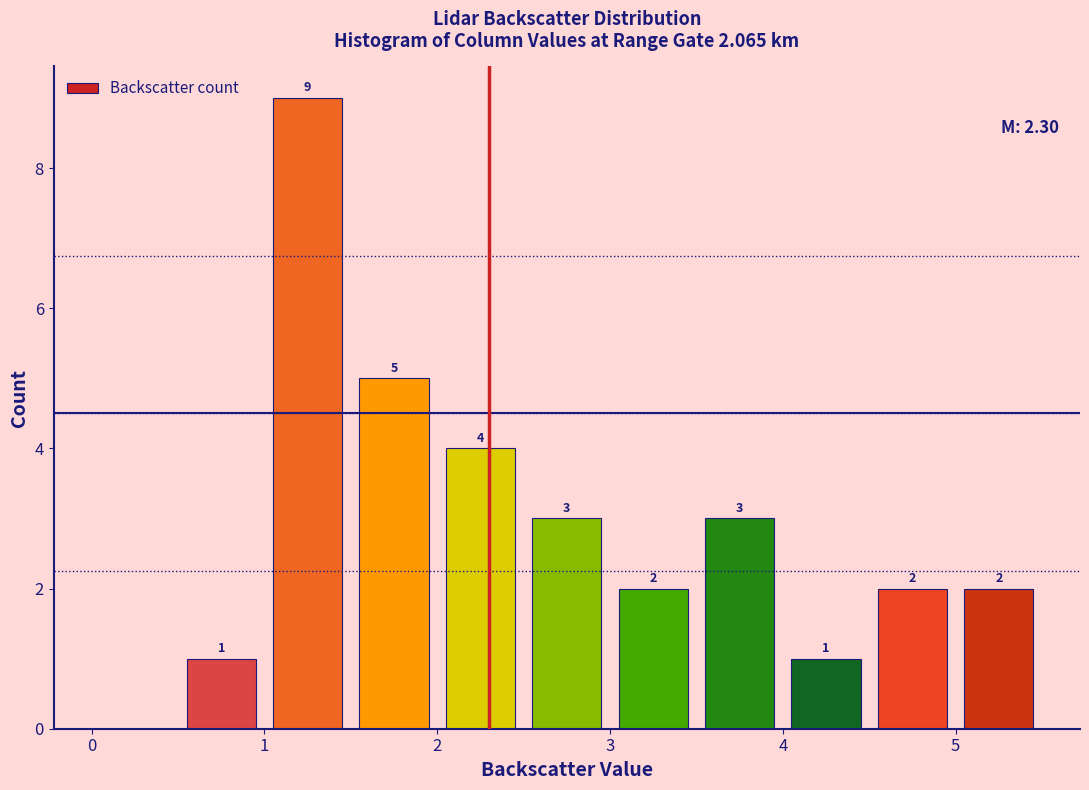

Over which range of the x-axis is the bar tallest?

1.0 to 1.5